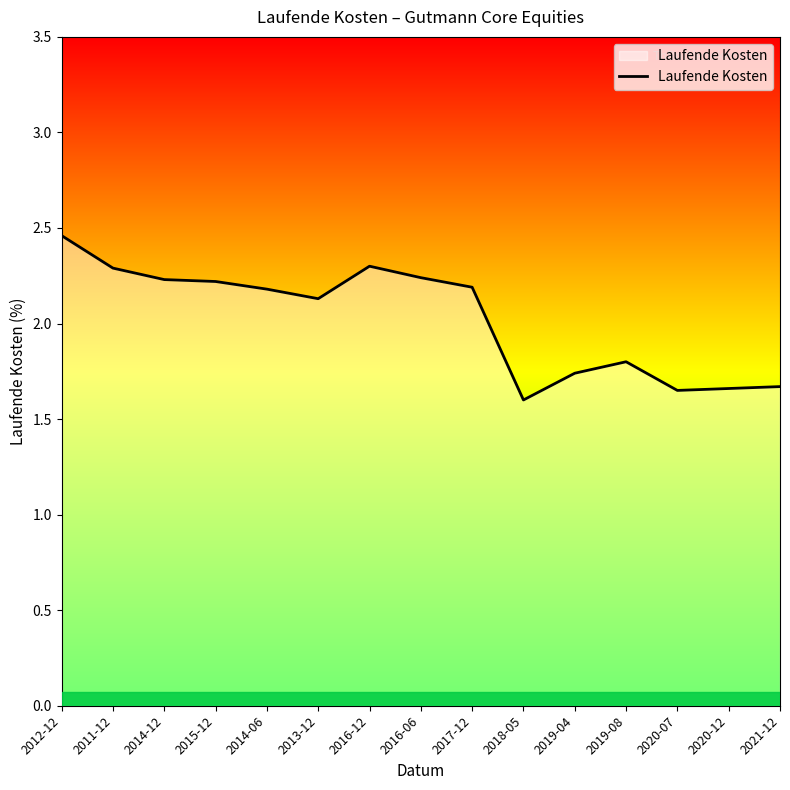

Where is the data nearest to the value 2?

2013-12